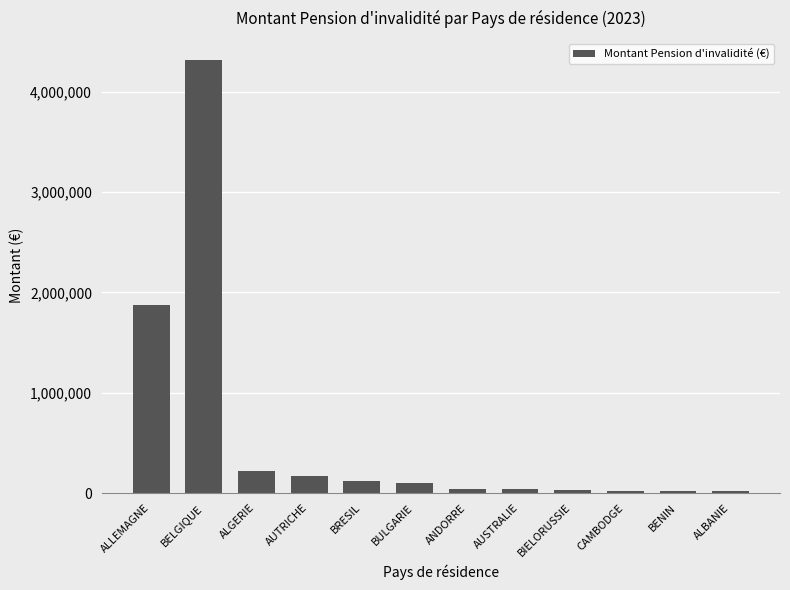

What is the change in value from ALLEMAGNE to ALGERIE?

-1651699.0